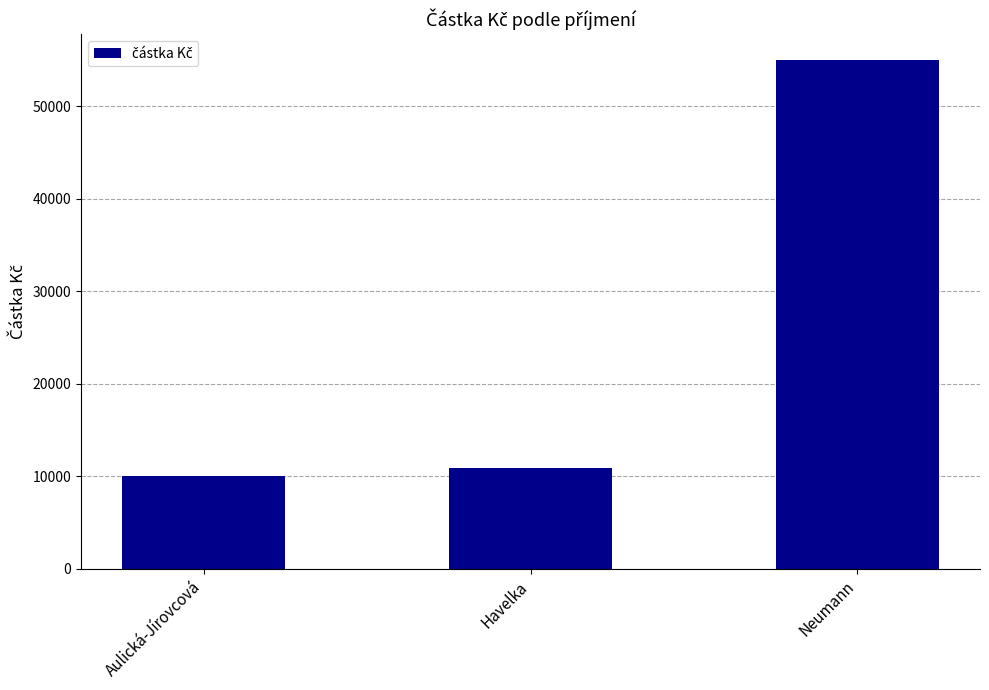

What is the sum of the values at Neumann and Havelka?

65890